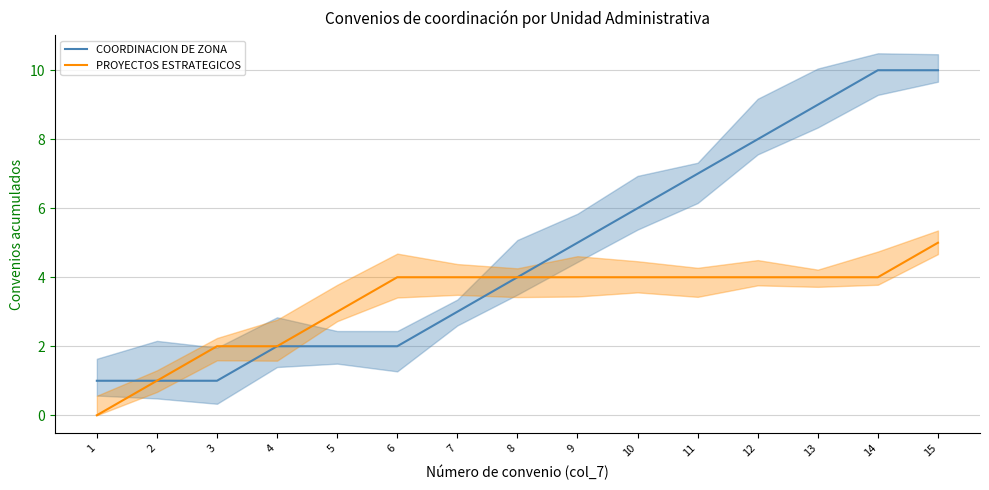

True or false: PROYECTOS ESTRATEGICOS and COORDINACION DE ZONA intersect in this chart.

False